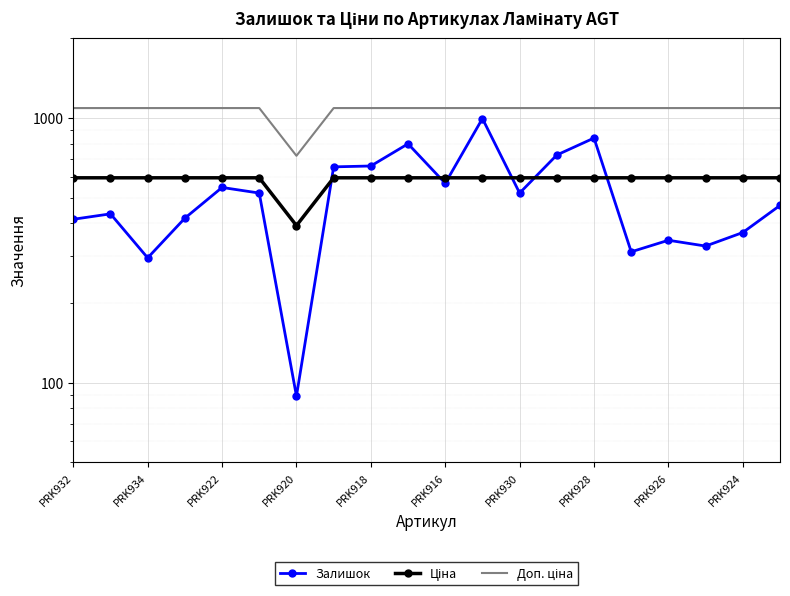

The Ціна series shows 811.6 at PRK918. True or false?

False